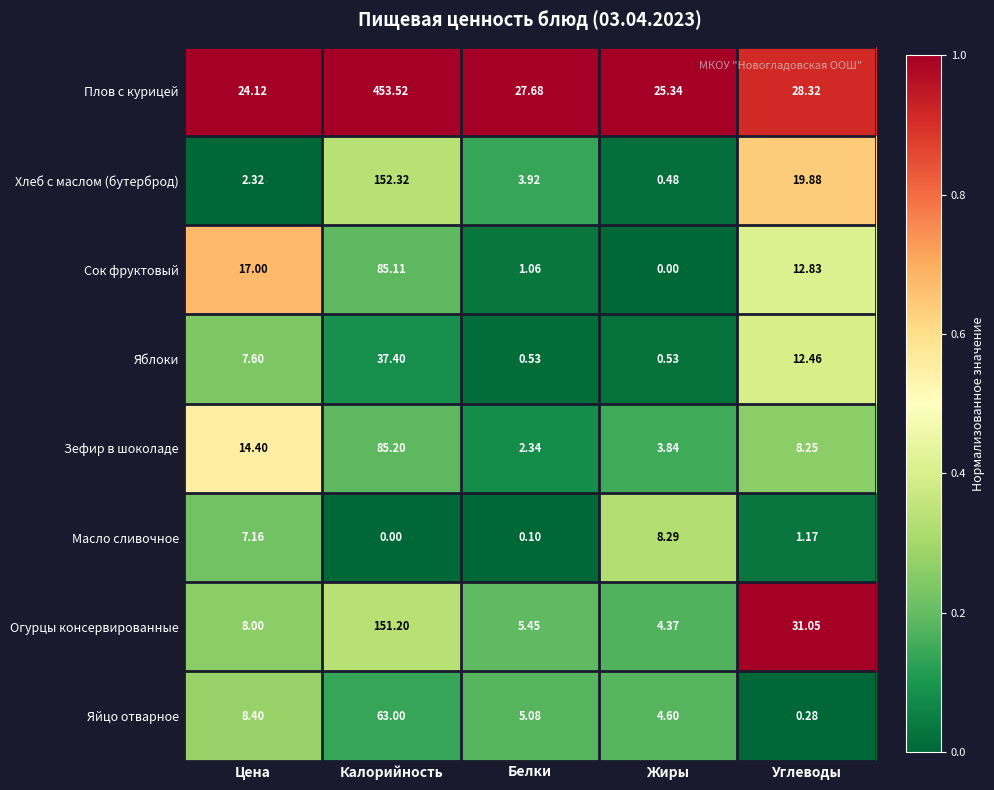

Rank the categories by Сок фруктовый value from lowest to highest.

Жиры, Белки, Углеводы, Цена, Калорийность